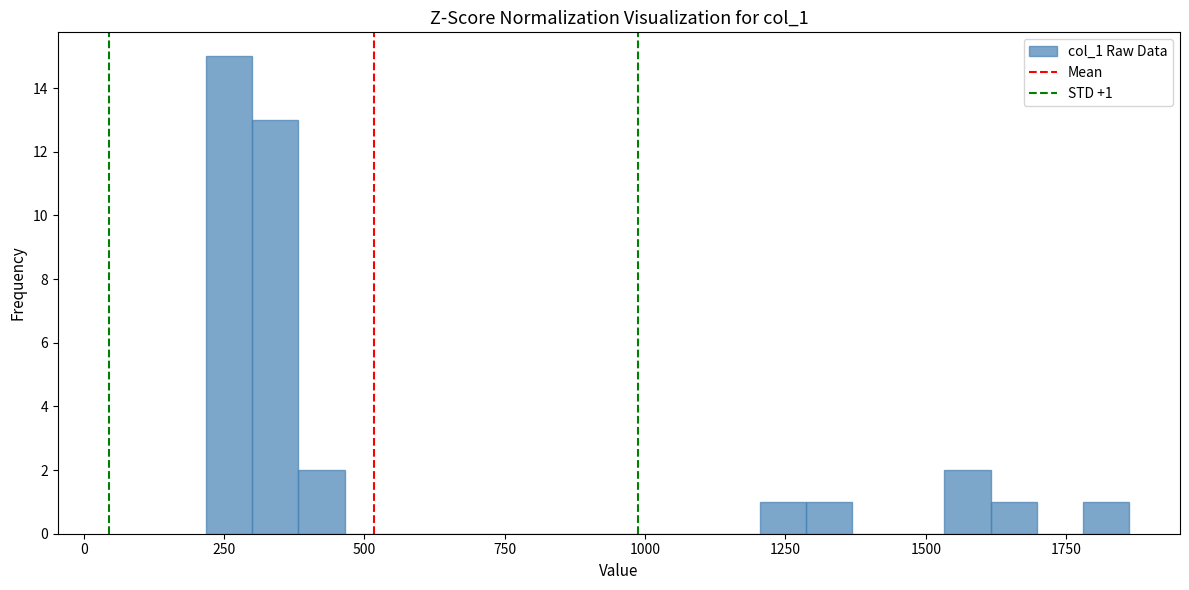

Read against the x-axis, roughly where is the centre of the tallest bar?

250